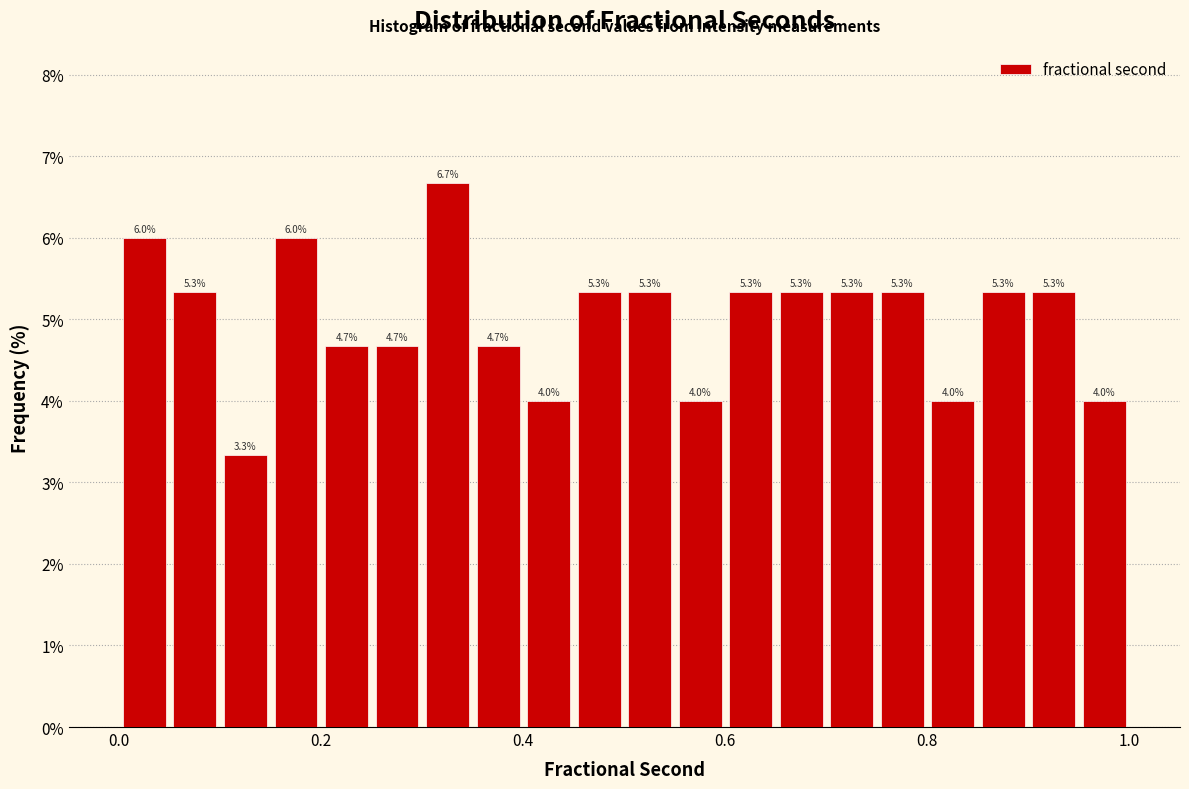

Around what value on the x-axis is the tallest bar? Give the approximate position of its centre, as read against the axis.

0.32